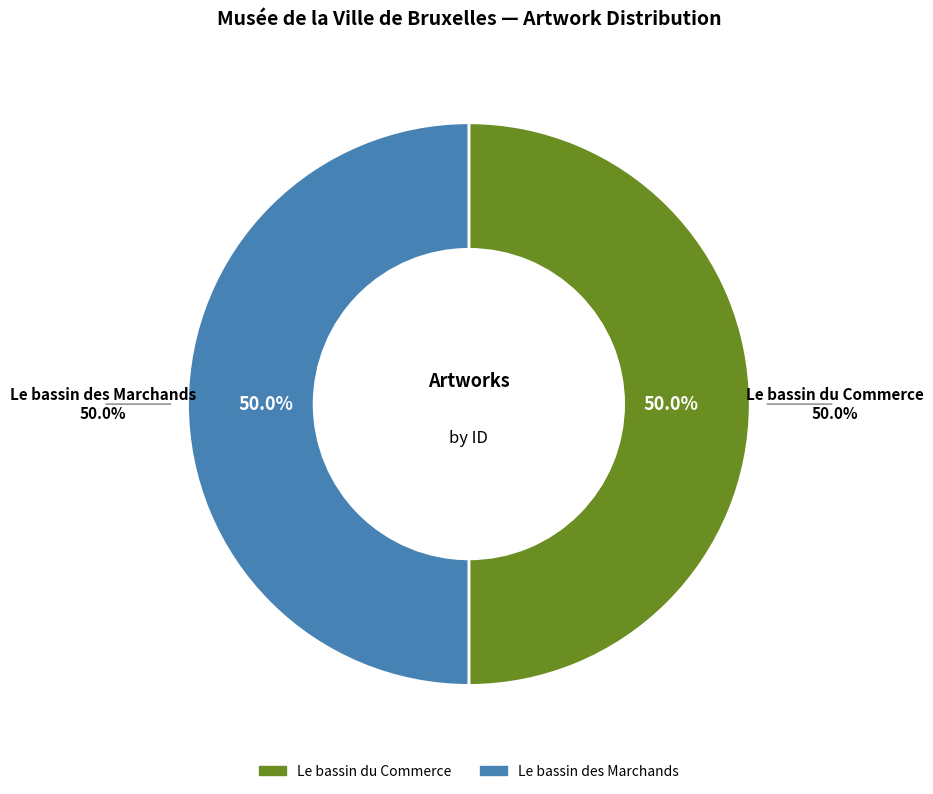

Rank the categories by value from lowest to highest.

Le bassin des Marchands, Le bassin du Commerce